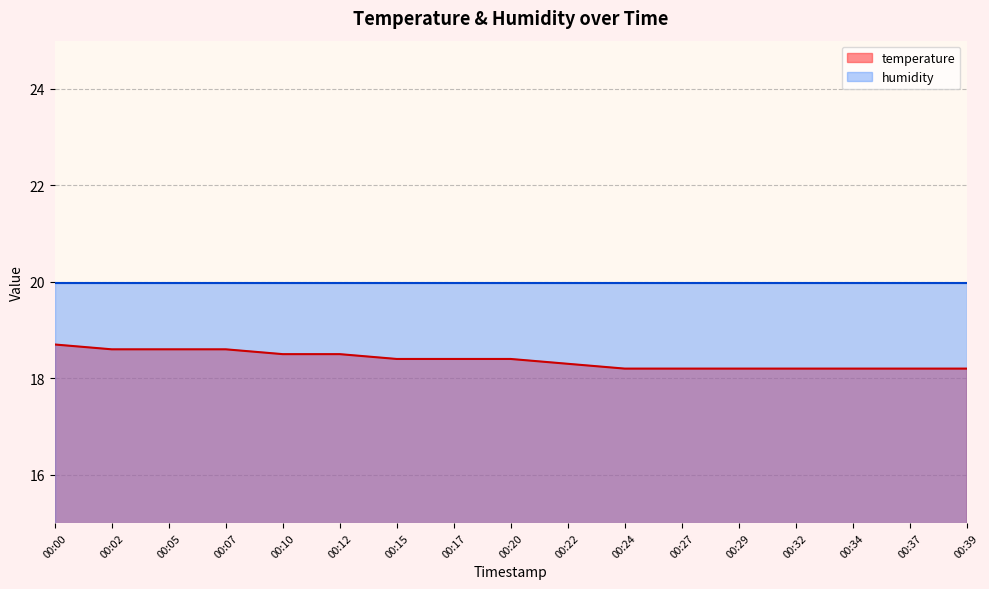

How many categories are shown in the chart?

17